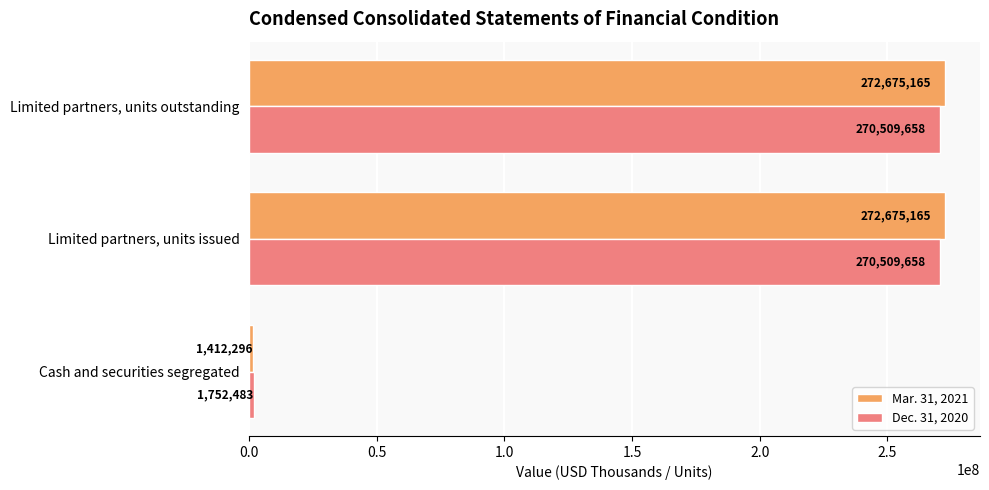

How many categories are shown in the chart?

3